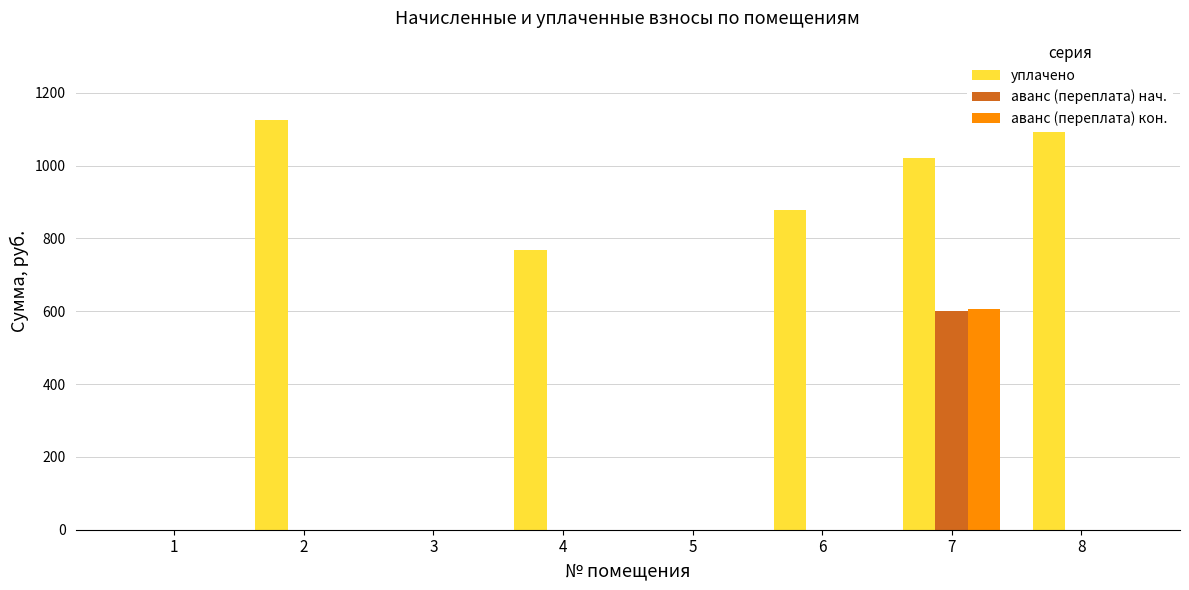

Read the уплачено value at 8.

1301.2